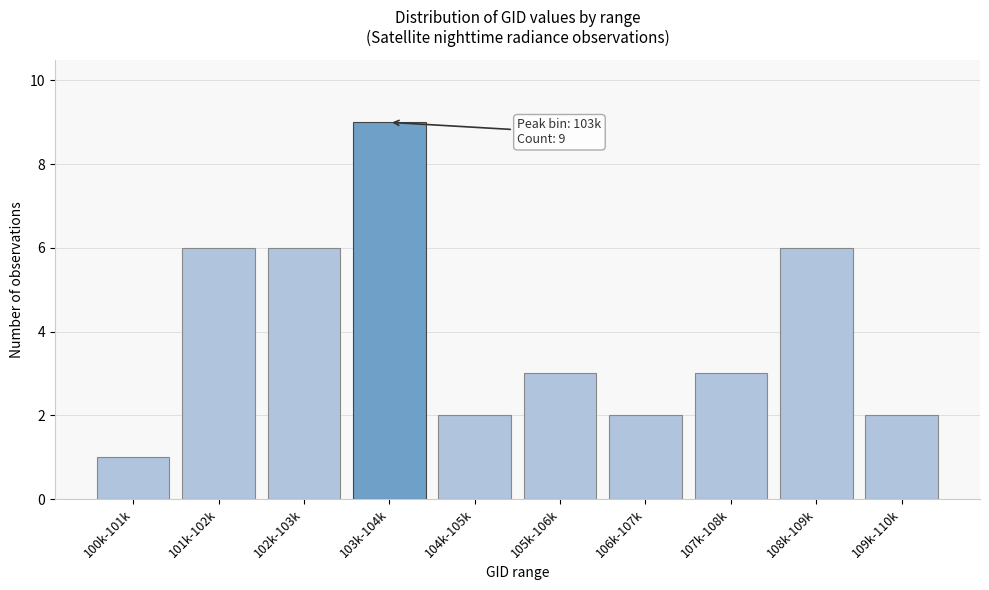

Reading right to left, transcribe all the data shown in this chart.

2	6	3	2	3	2	9	6	6	1